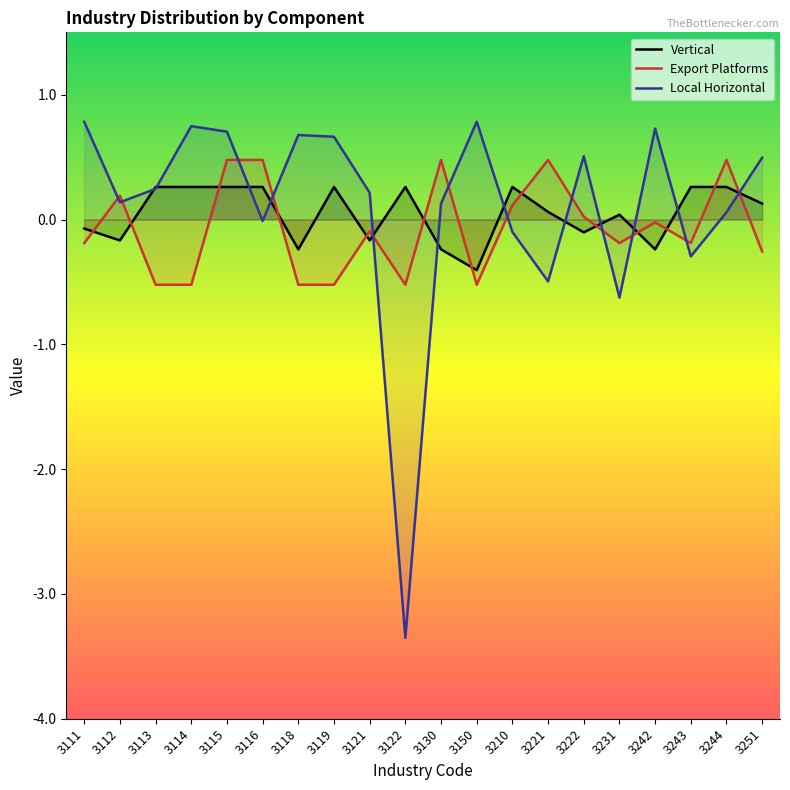

Reading right to left, list all the values displayed in this chart.

Vertical: 3251=0.1	3244=0.3	3243=0.3	3242=-0.2	3231=0.0	3222=-0.1	3221=0.1	3210=0.3	3150=-0.4	3130=-0.2	3122=0.3	3121=-0.2	3119=0.3	3118=-0.2	3116=0.3	3115=0.3	3114=0.3	3113=0.3	3112=-0.2	3111=-0.1
Export Platforms: 3251=-0.3	3244=0.5	3243=-0.2	3242=-0.0	3231=-0.2	3222=0.0	3221=0.5	3210=0.1	3150=-0.5	3130=0.5	3122=-0.5	3121=-0.1	3119=-0.5	3118=-0.5	3116=0.5	3115=0.5	3114=-0.5	3113=-0.5	3112=0.2	3111=-0.2
Local Horizontal: 3251=0.5	3244=0.1	3243=-0.3	3242=0.7	3231=-0.6	3222=0.5	3221=-0.5	3210=-0.1	3150=0.8	3130=0.1	3122=-3.4	3121=0.2	3119=0.7	3118=0.7	3116=-0.0	3115=0.7	3114=0.7	3113=0.2	3112=0.1	3111=0.8